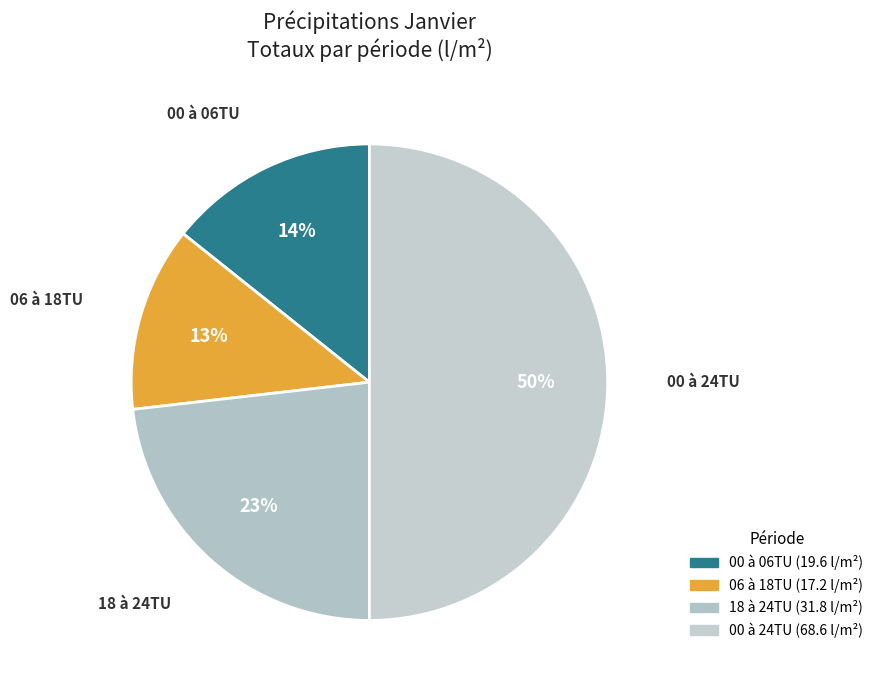

Is the sum of 18 à 24TU and 00 à 24TU greater than half?

Yes